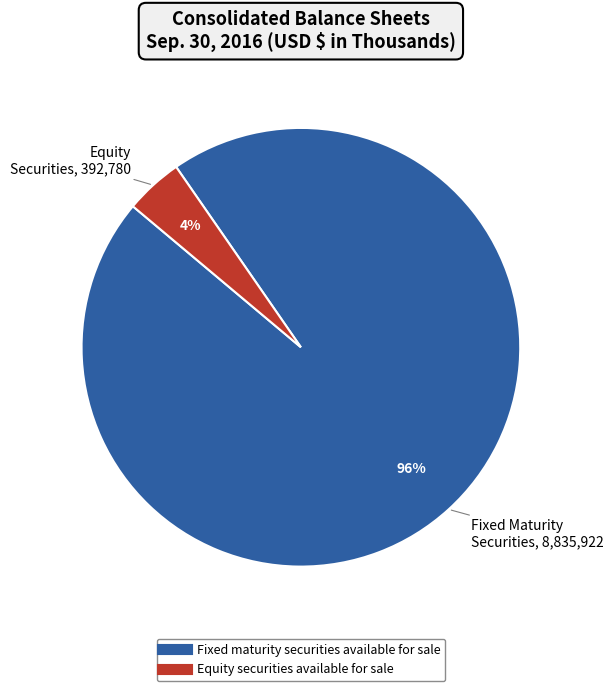

Rank the categories by value from lowest to highest.

Equity securities available for sale, Fixed maturity securities available for sale